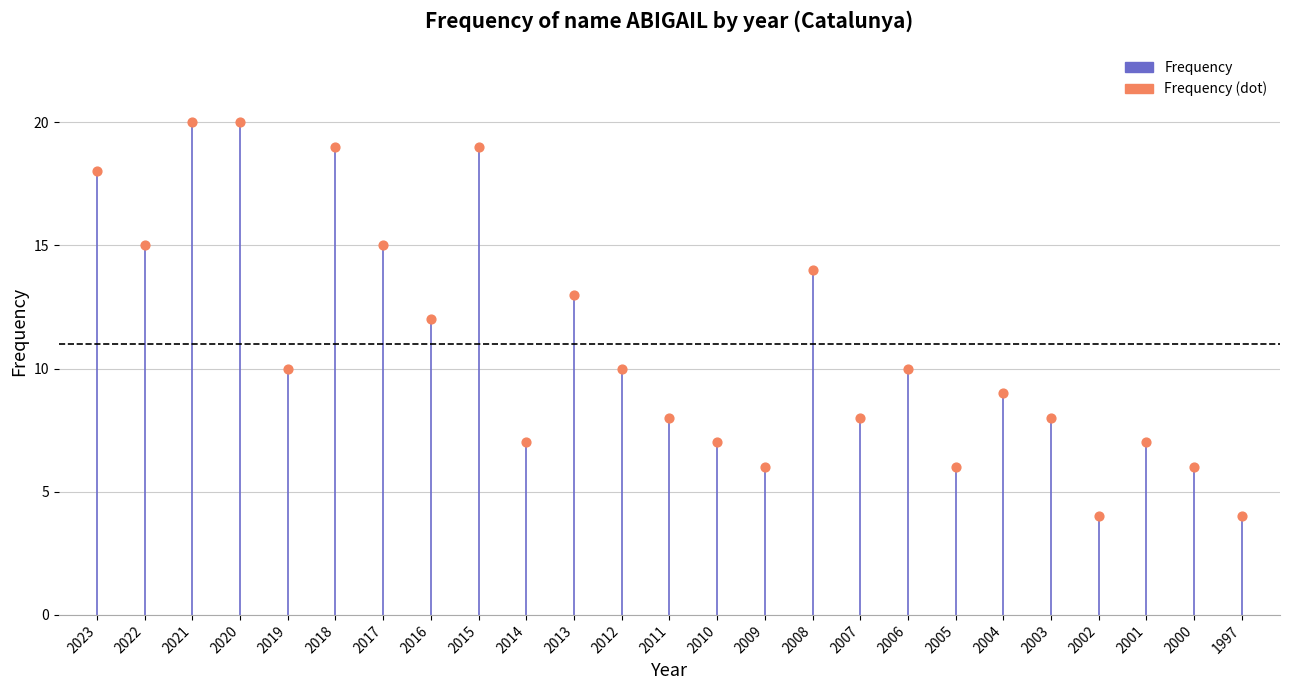

What is the range of Y values (max minus min)?

16